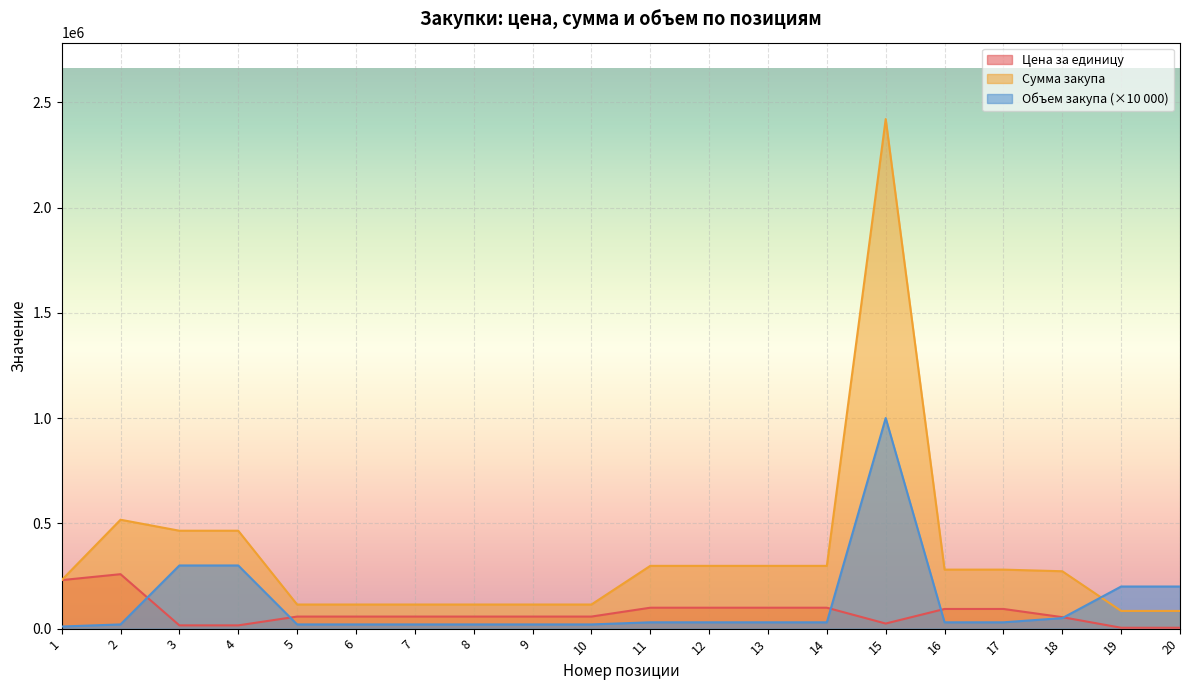

What is the difference between the maximum and minimum values in the Сумма закупа series?

2336000